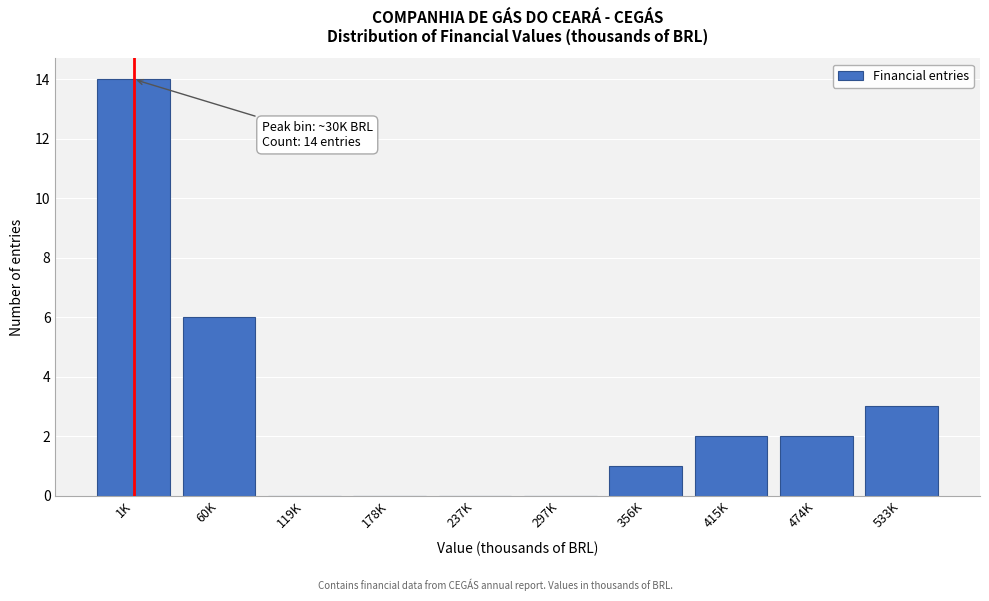

Which has a higher value, 474K or 119K?

474K